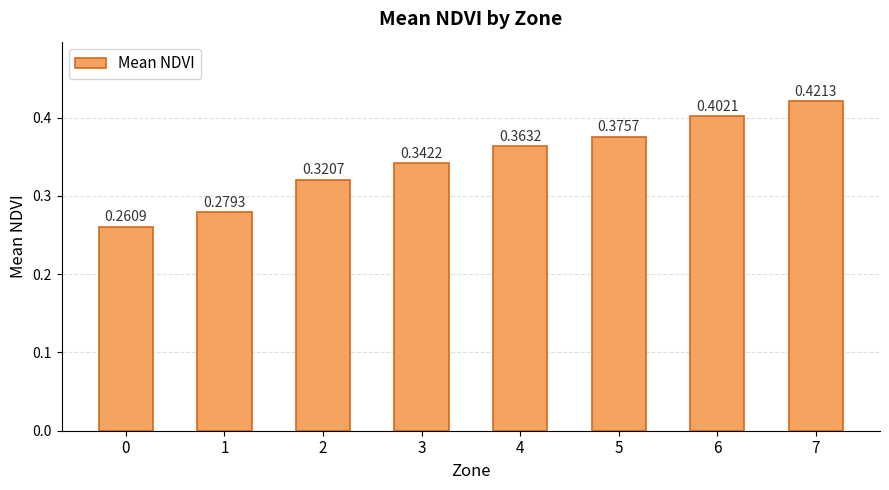

What is the change in value from 0 to 6?

+0.1